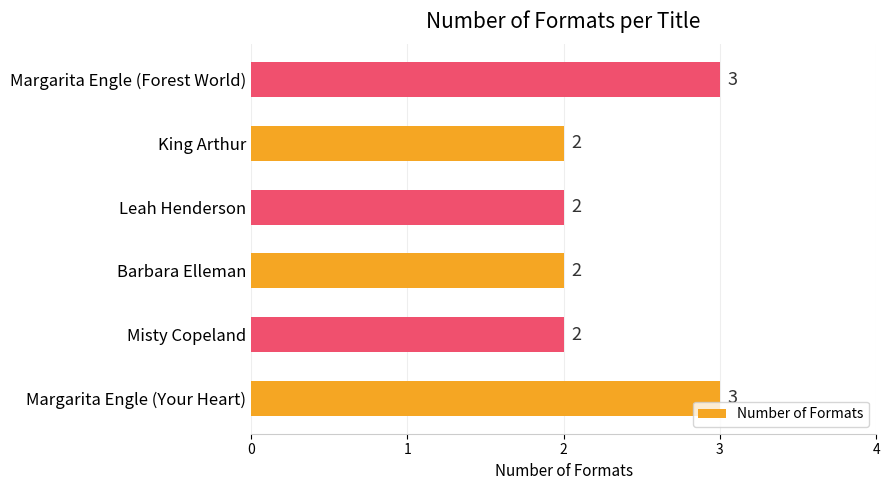

How many values are between 2 and 3?

6